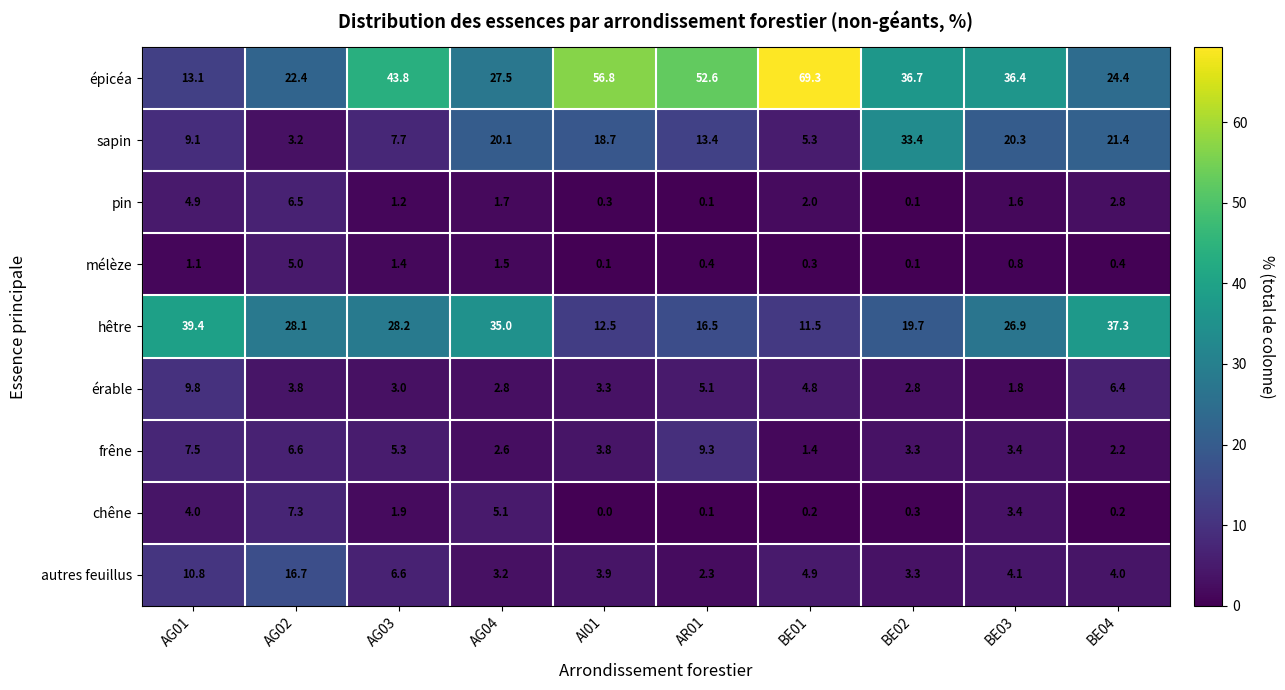

What is the lowest value of the autres feuillus series?

2.3